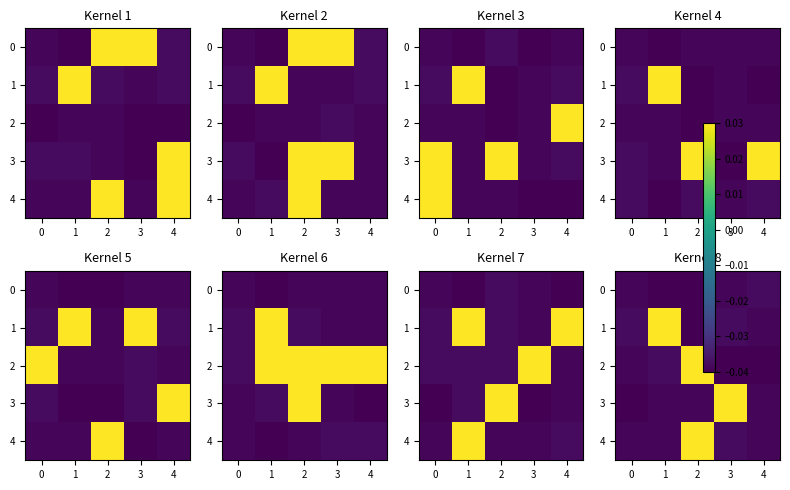

How many categories are shown in the chart?

5